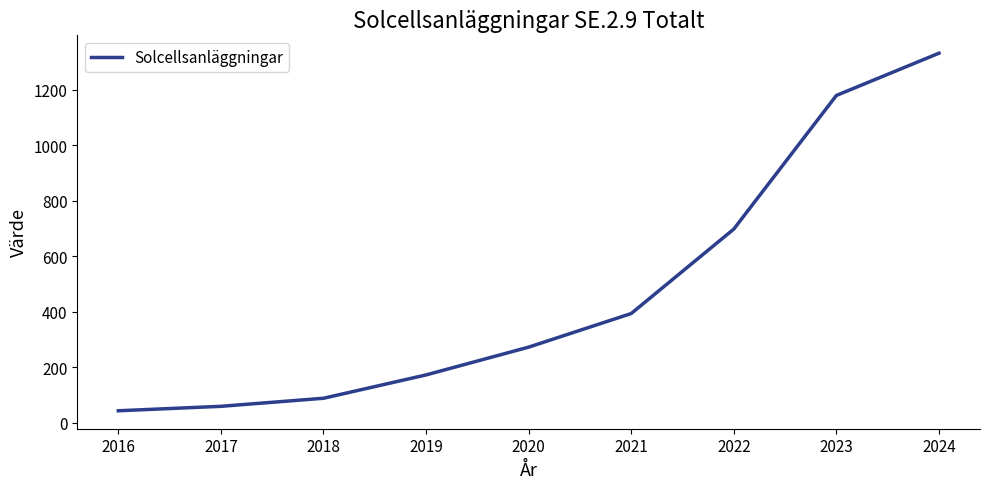

Which has a higher value, 2019 or 2020?

2020